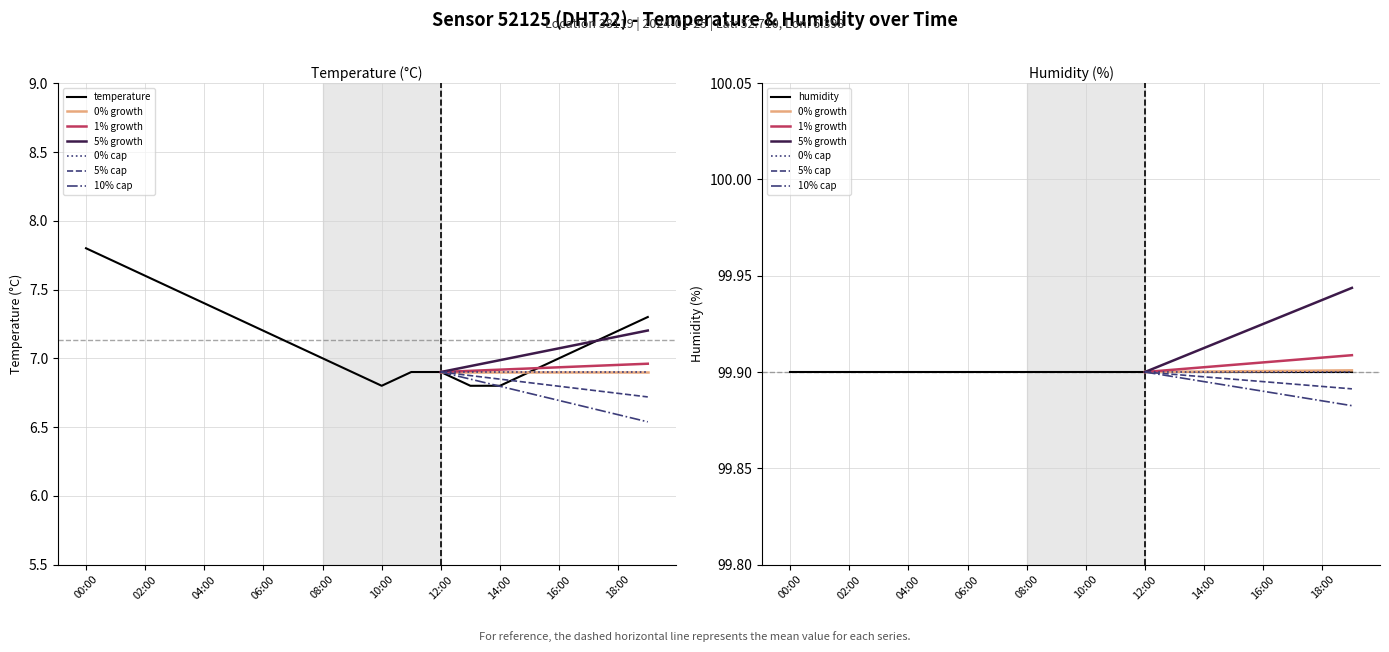

Approximately how many times larger is the value at 16:00 compared to 13:00?

1.0